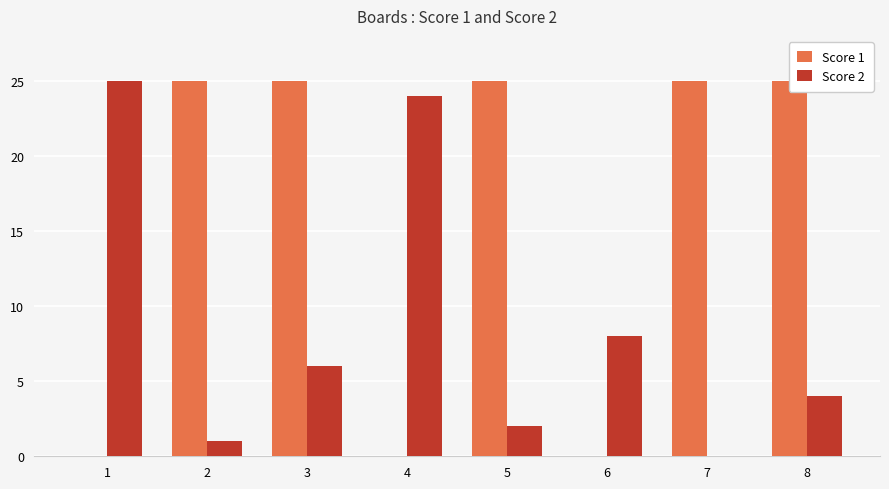

Reading left to right, list all the values displayed in this chart.

Score 1: 1=0	2=25	3=25	4=0	5=25	6=0	7=25	8=25
Score 2: 1=25	2=1	3=6	4=24	5=2	6=8	7=0	8=4